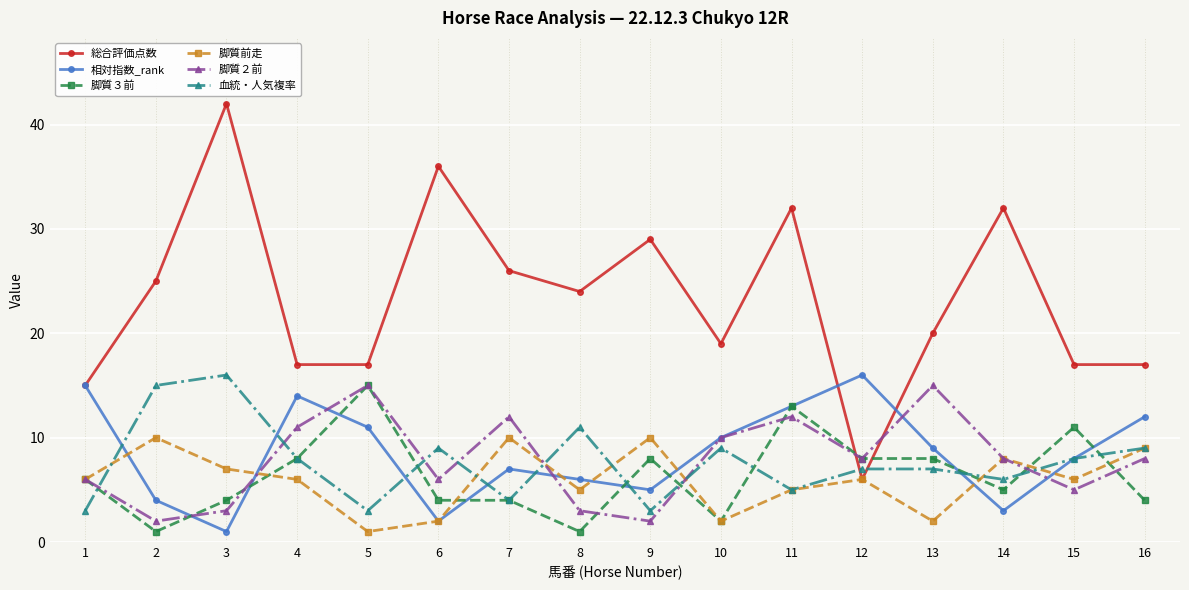

Where is the first local maximum for 脚質前走?

2